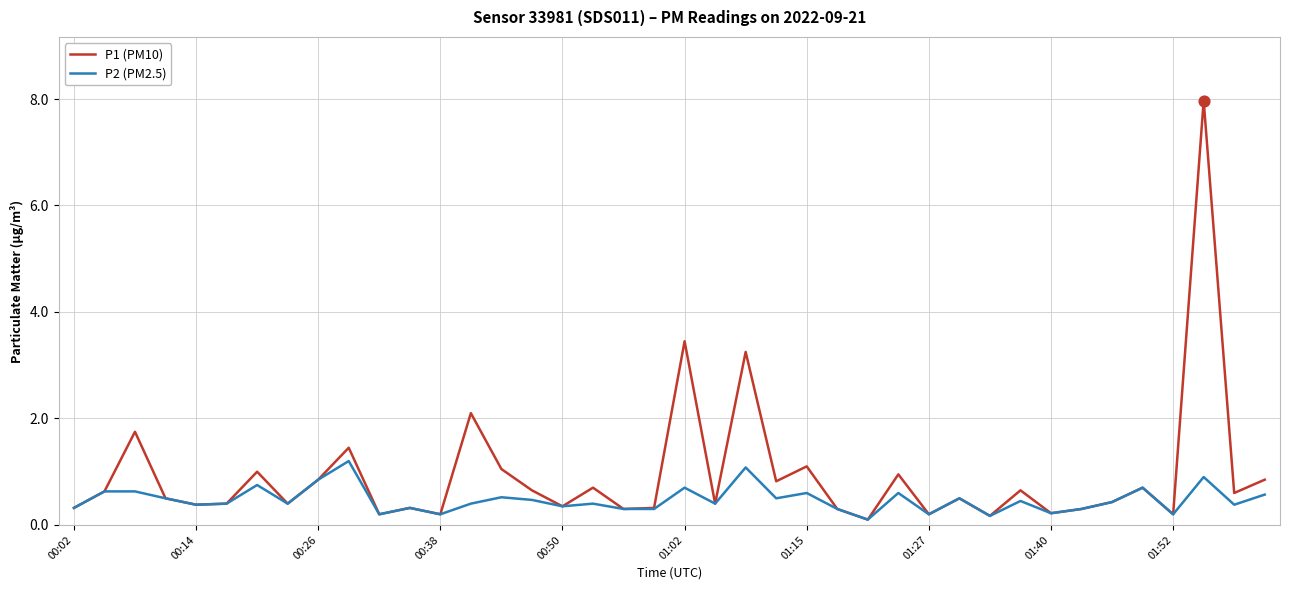

What is the maximum value for P1 (PM10)?

8.0